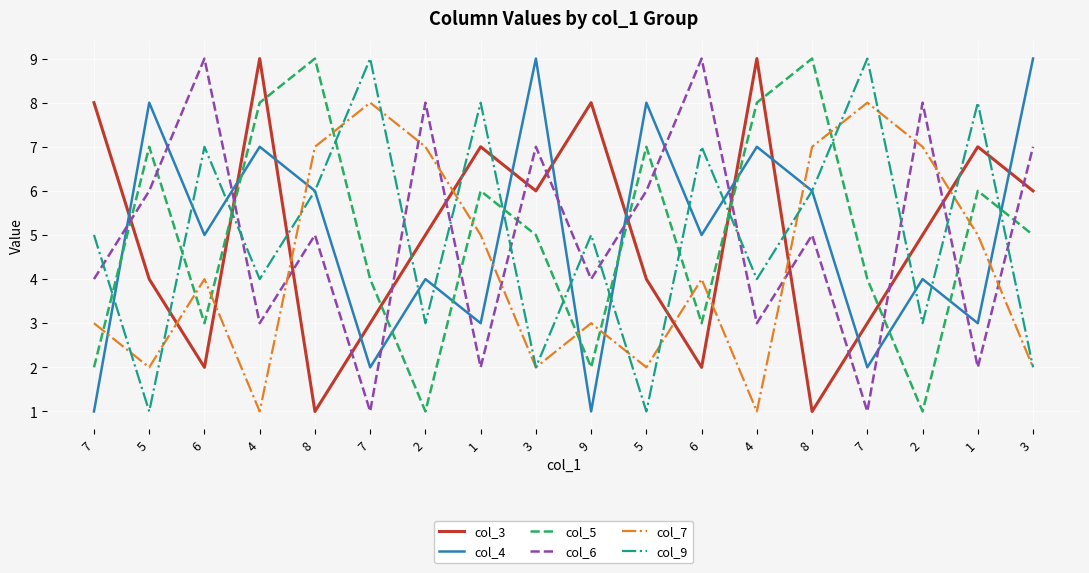

What are all the series names shown in the legend?

col_3, col_4, col_5, col_6, col_7, col_9